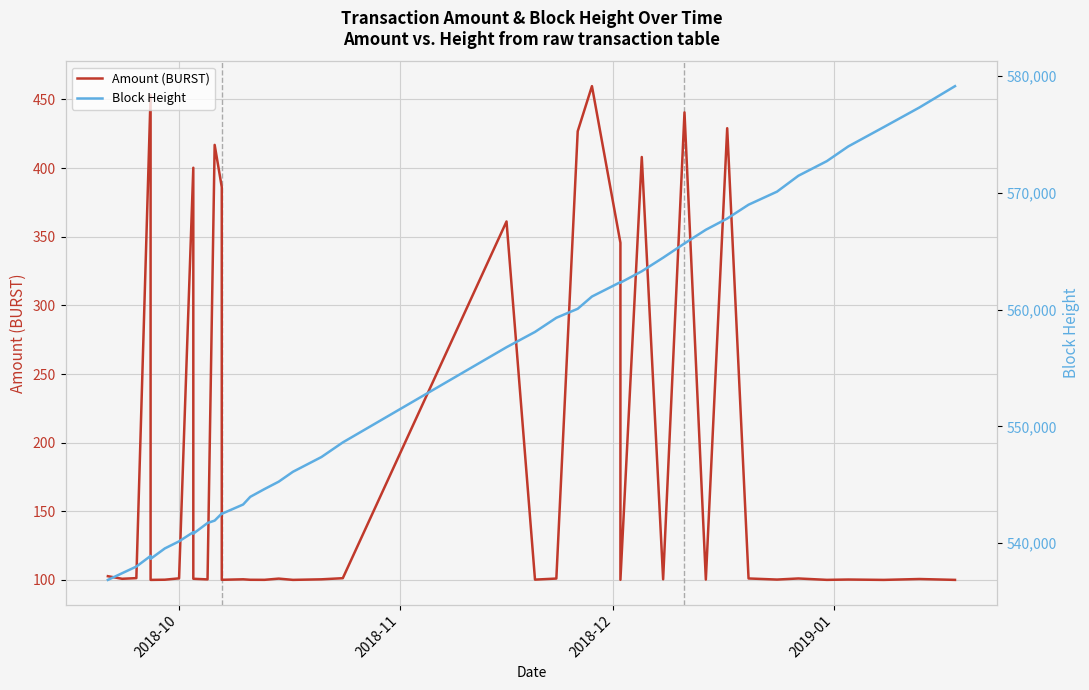

What is the average value of the Block Height series?

554415.6